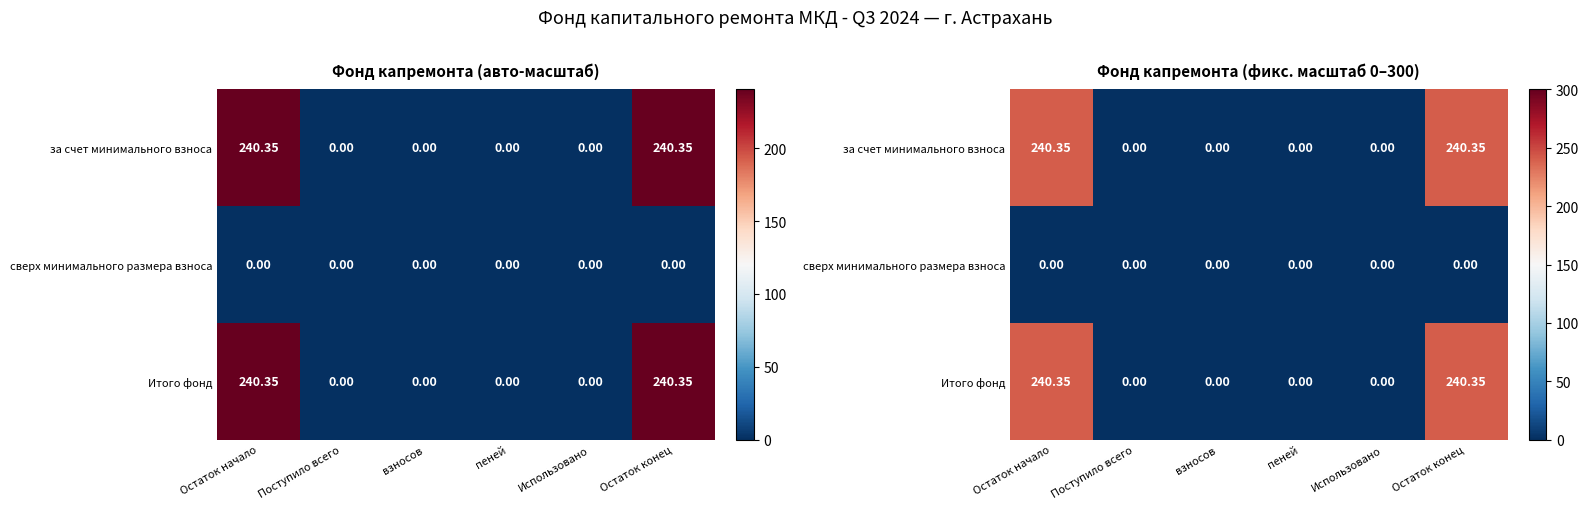

Which label corresponds to the largest value in the chart?

Остаток начало